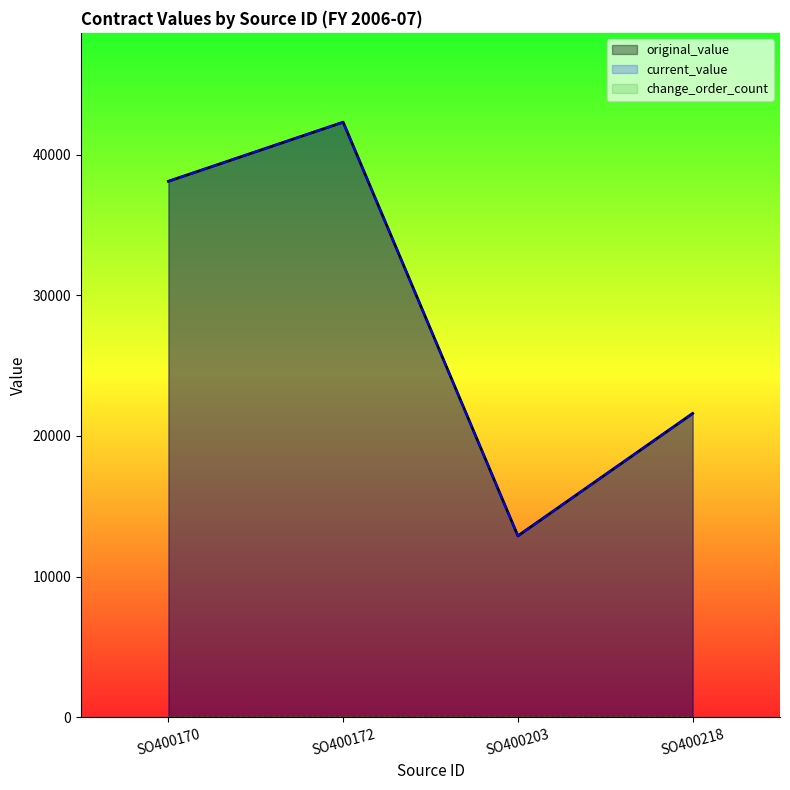

Is it true that original_value equals 11877 at SO400170?

False